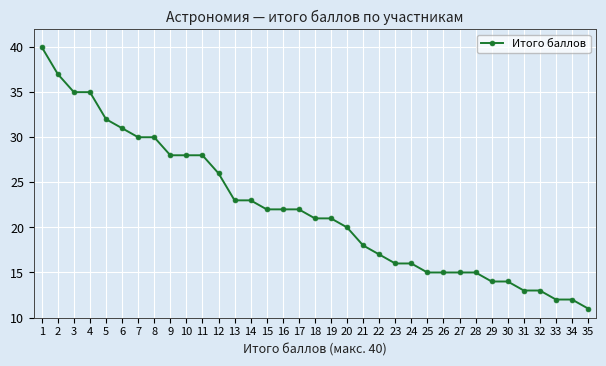

The chart shows a value of 22 at 17. True or false?

True